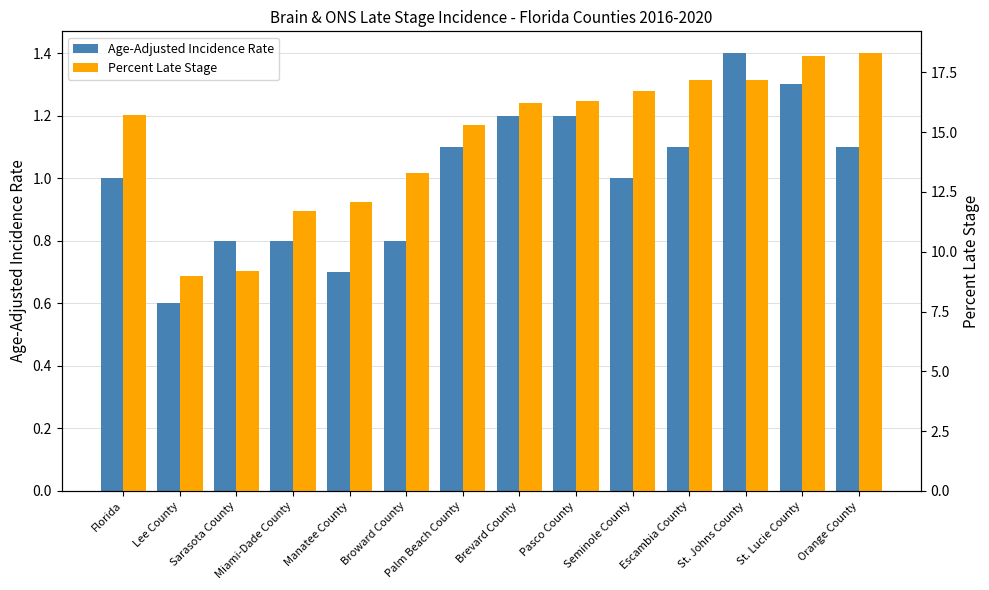

List the series in order of their peak value, highest first.

Percent Late Stage, Age-Adjusted Incidence Rate